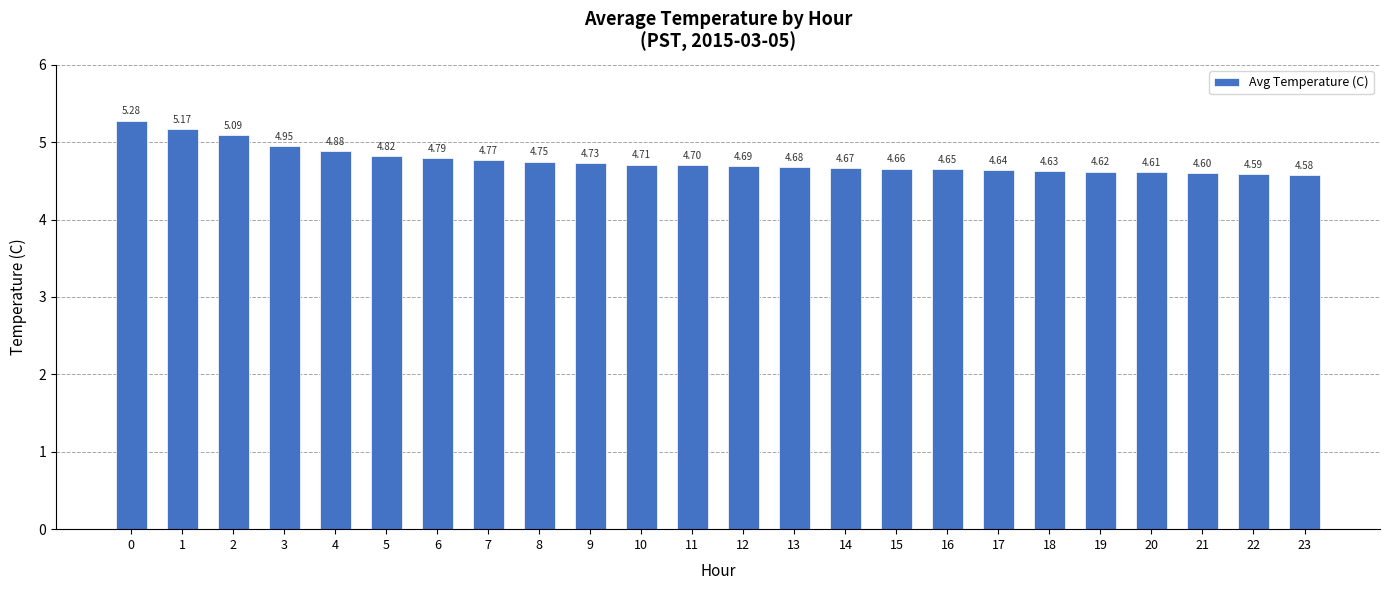

Is it true that the value at 11 is 4.7?

True